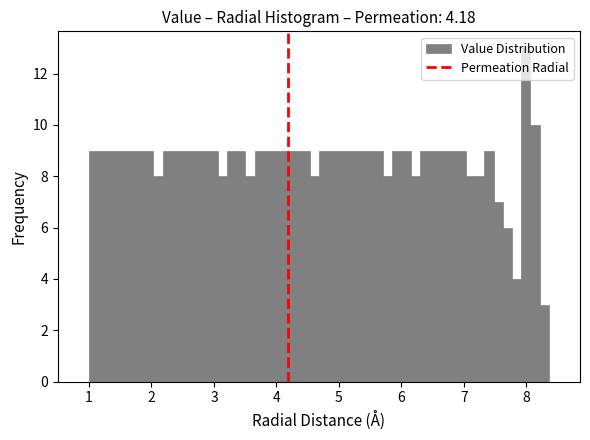

Around what value on the x-axis is the tallest bar? Give the approximate position of its centre, as read against the axis.

8.0